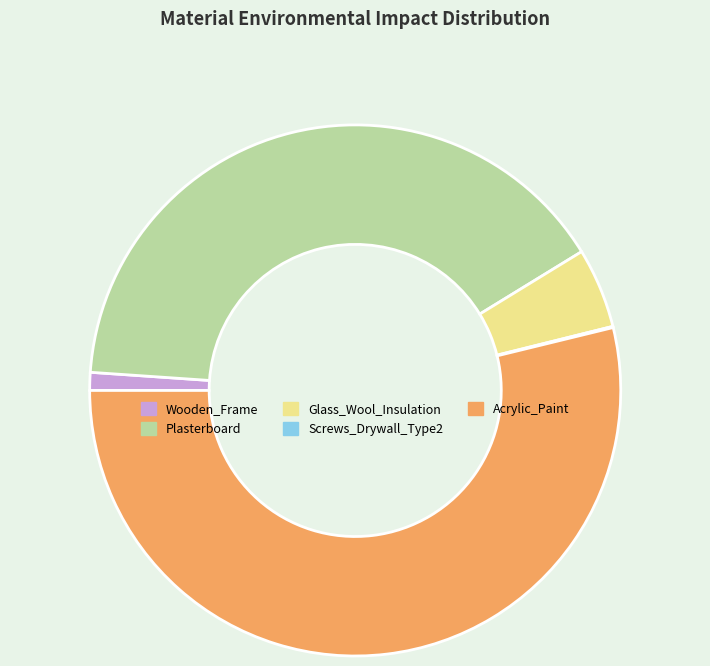

Is the sum of Plasterboard and Wooden_Frame greater than half?

No